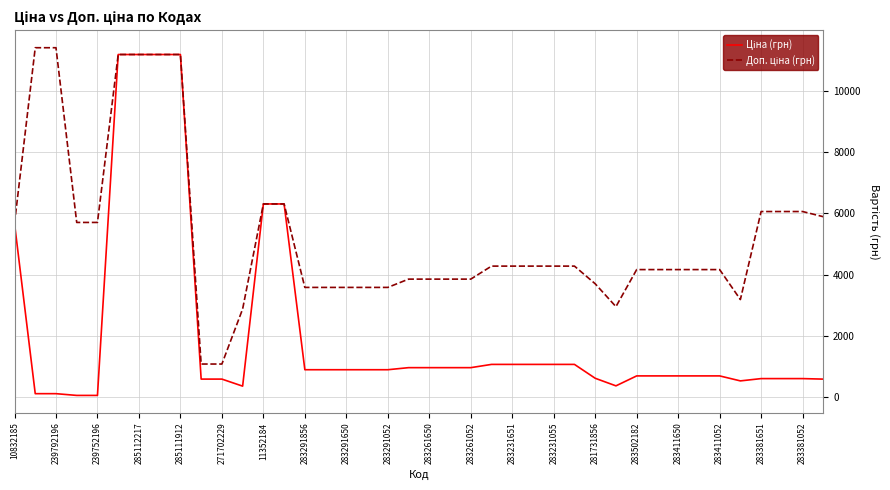

What is the greatest value displayed?

11410.0